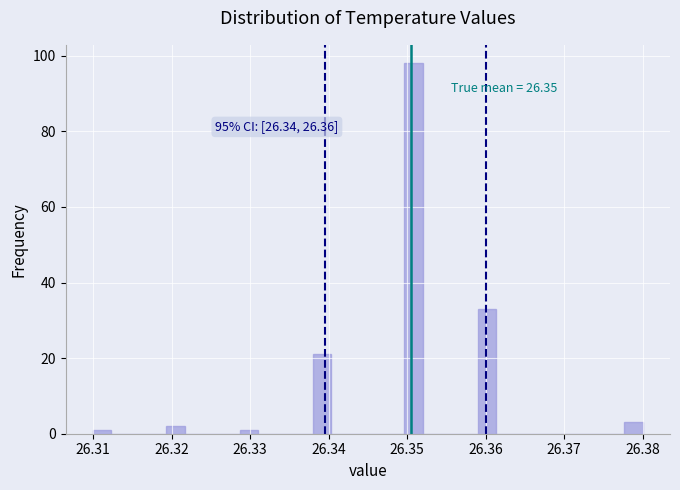

Read against the x-axis, roughly where is the centre of the tallest bar?

26.351